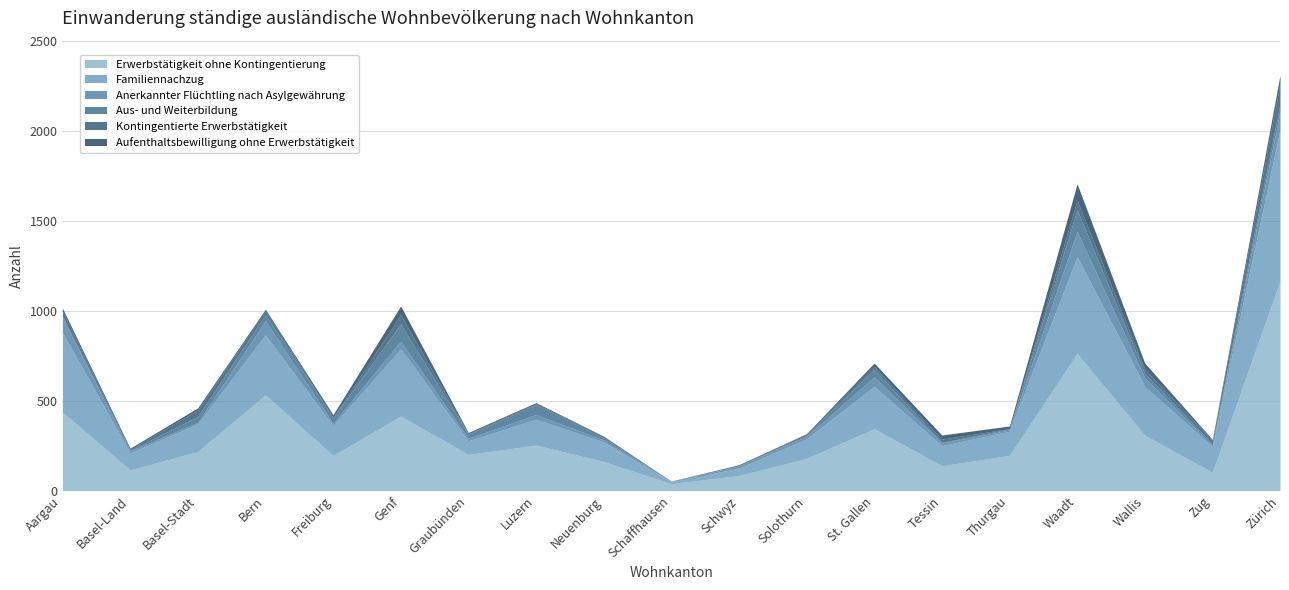

Which category has the highest value in the Erwerbstätigkeit ohne Kontingentierung series?

Zürich